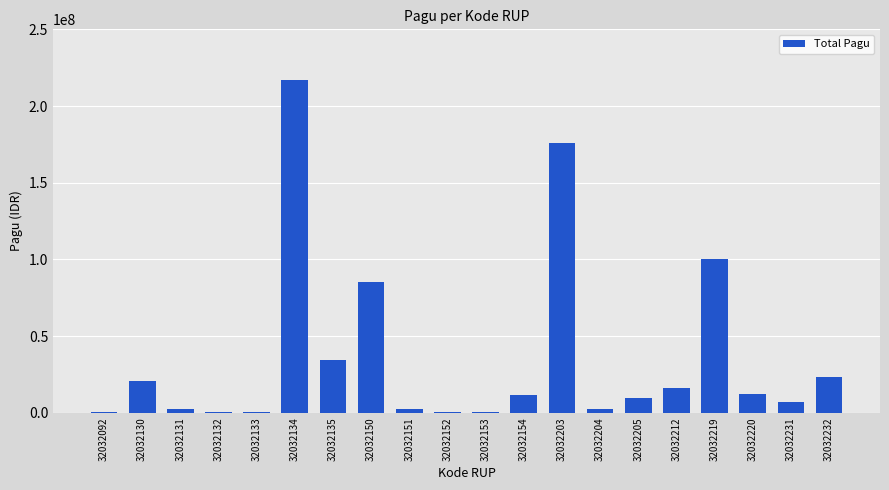

What is the approximate value at 32032154?

11950000